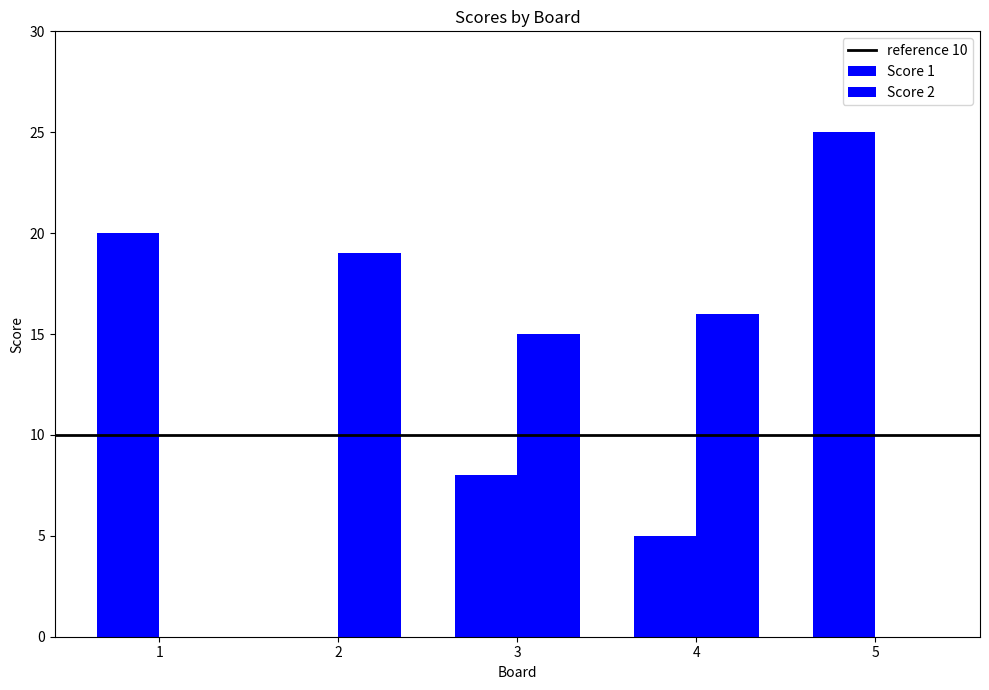

How many groups of bars are there?

5